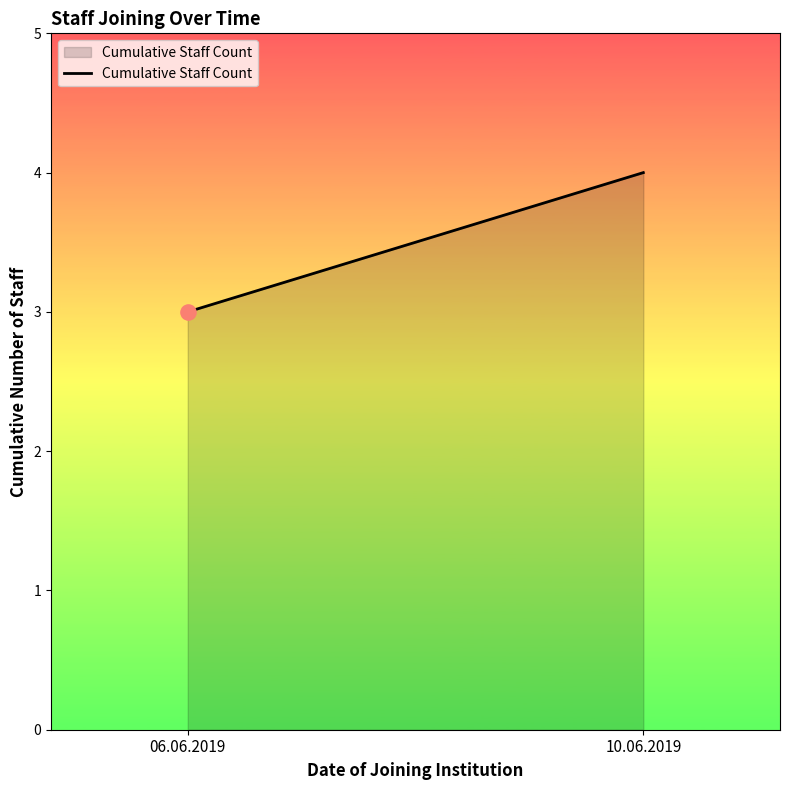

What is the change in value from 06.06.2019 to 10.06.2019?

+1